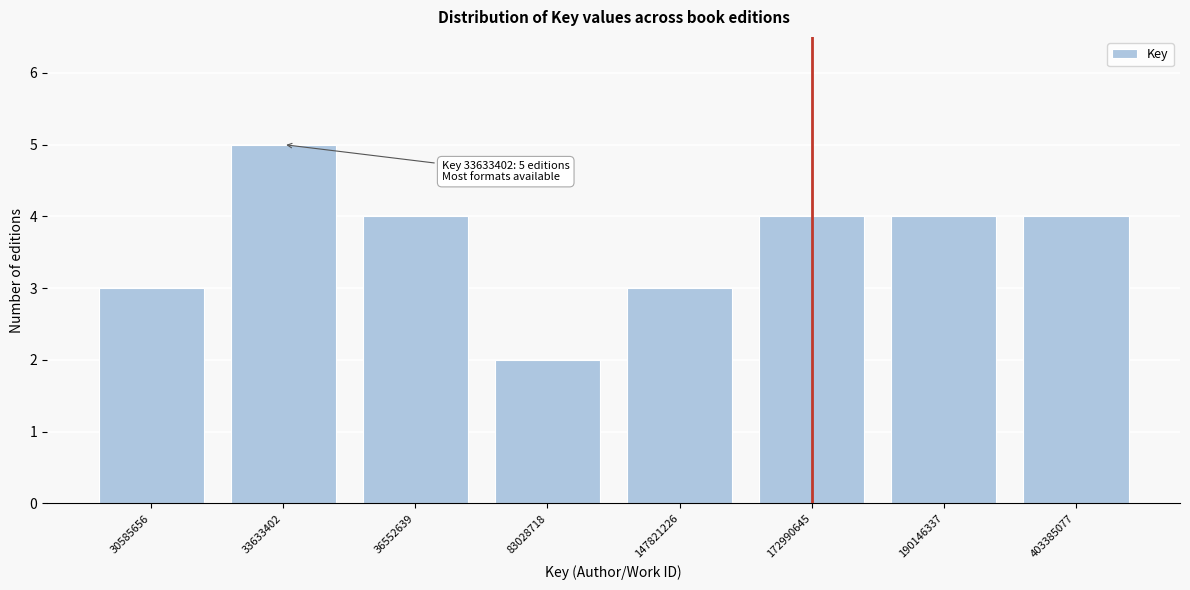

Reading left to right, extract all data points from this chart.

30585656=3	33633402=5	36552639=4	83028718=2	147821226=3	172990645=4	190146337=4	403385077=4